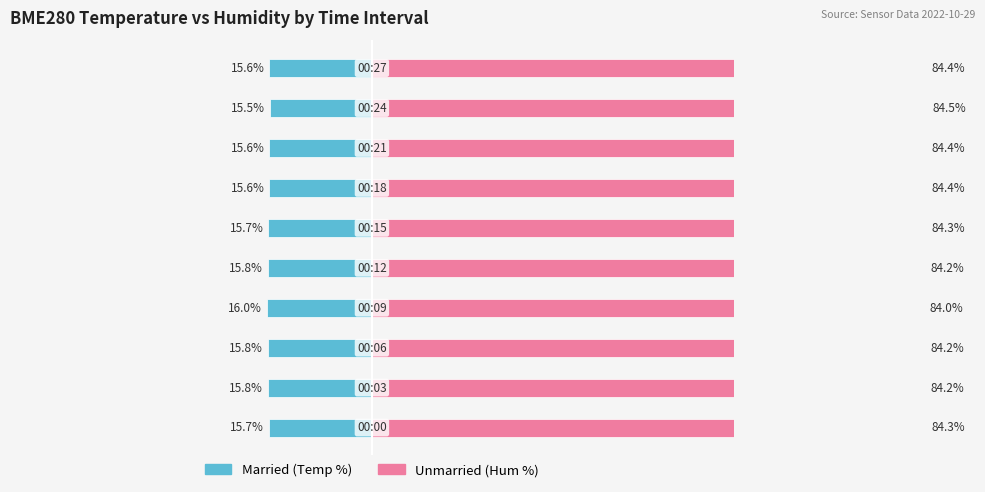

At how many categories does at least one series exceed 64?

10